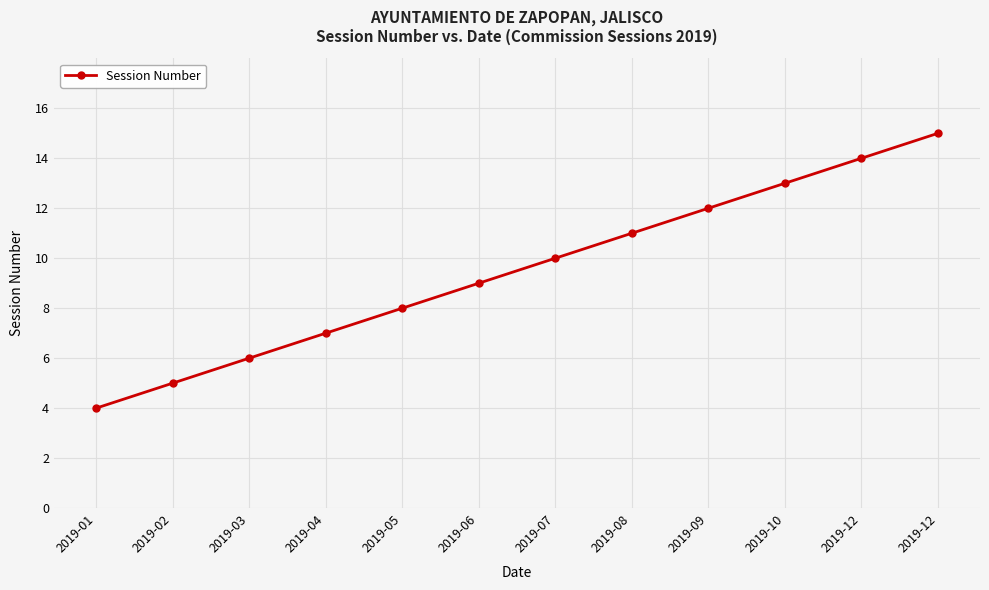

Is this an area chart (filled region under the line)?

No